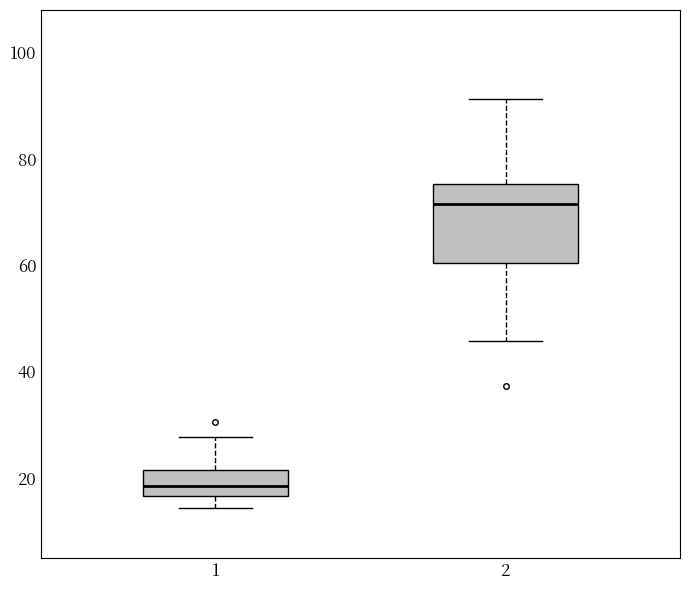

Which box is the tallest, from its lower edge to its upper edge?

2